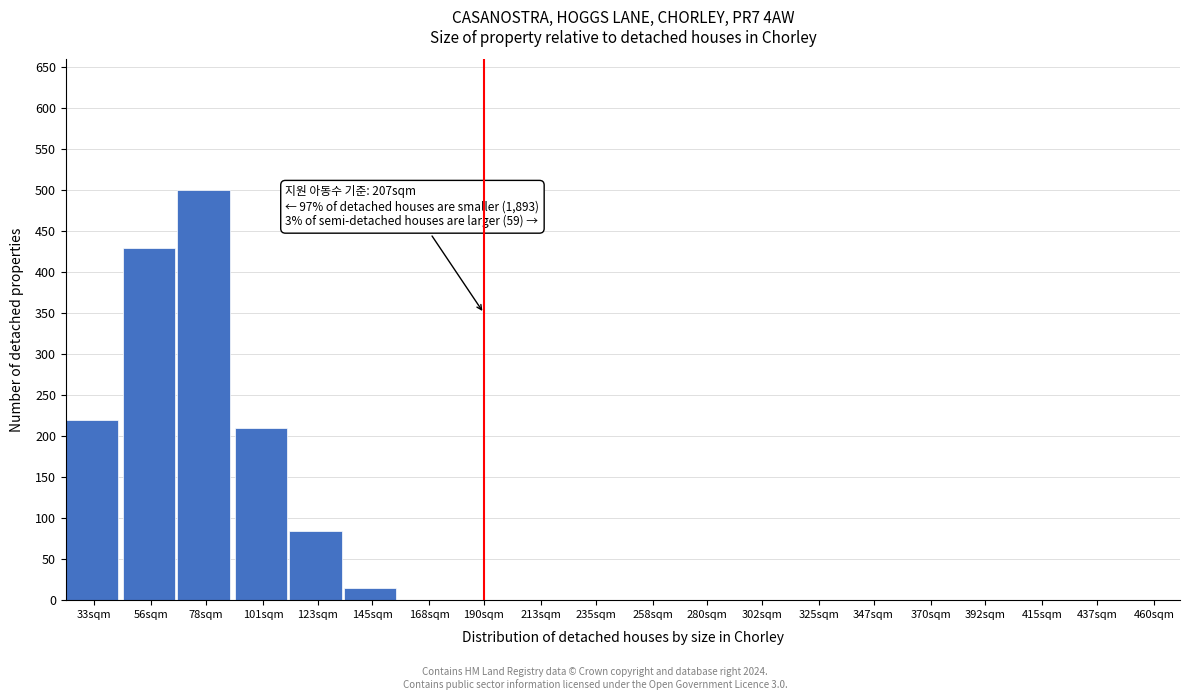

Reading left to right, extract all data points from this chart.

33sqm=220	56sqm=430	78sqm=500	101sqm=210	123sqm=85	145sqm=15	168sqm=0	190sqm=0	213sqm=0	235sqm=0	258sqm=0	280sqm=0	302sqm=0	325sqm=0	347sqm=0	370sqm=0	392sqm=0	415sqm=0	437sqm=0	460sqm=0